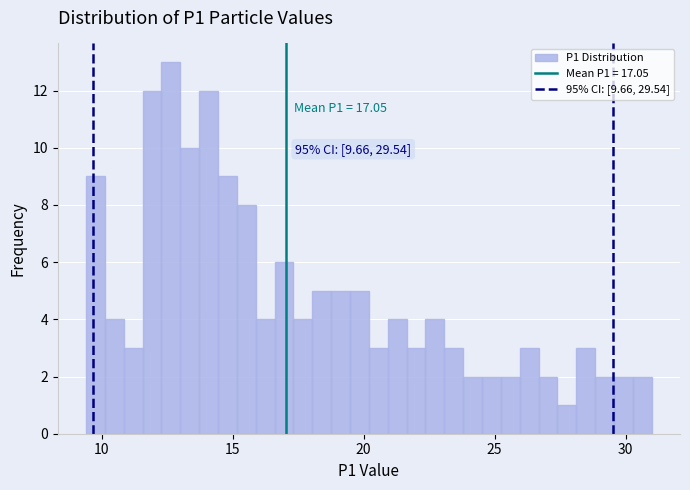

Around what value on the x-axis is the tallest bar? Give the approximate position of its centre, as read against the axis.

12.5